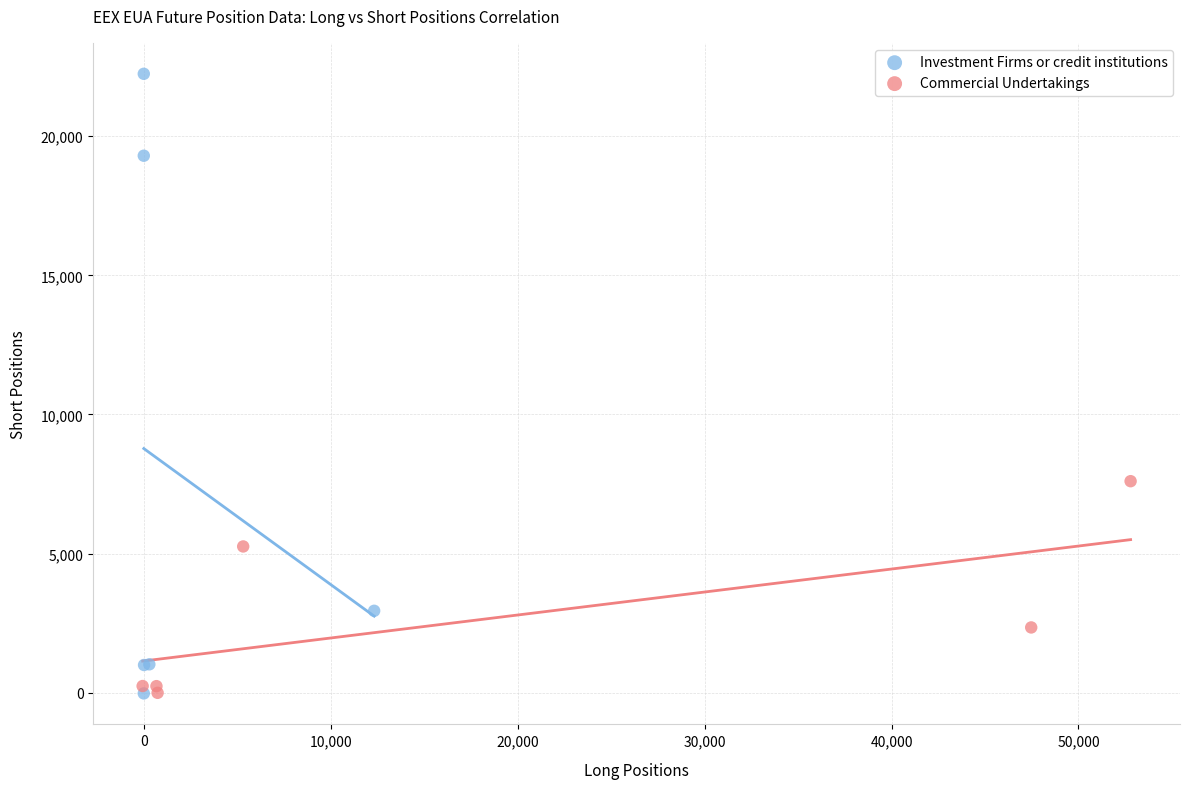

Which series has the widest spread of Y values?

Investment Firms or credit institutions